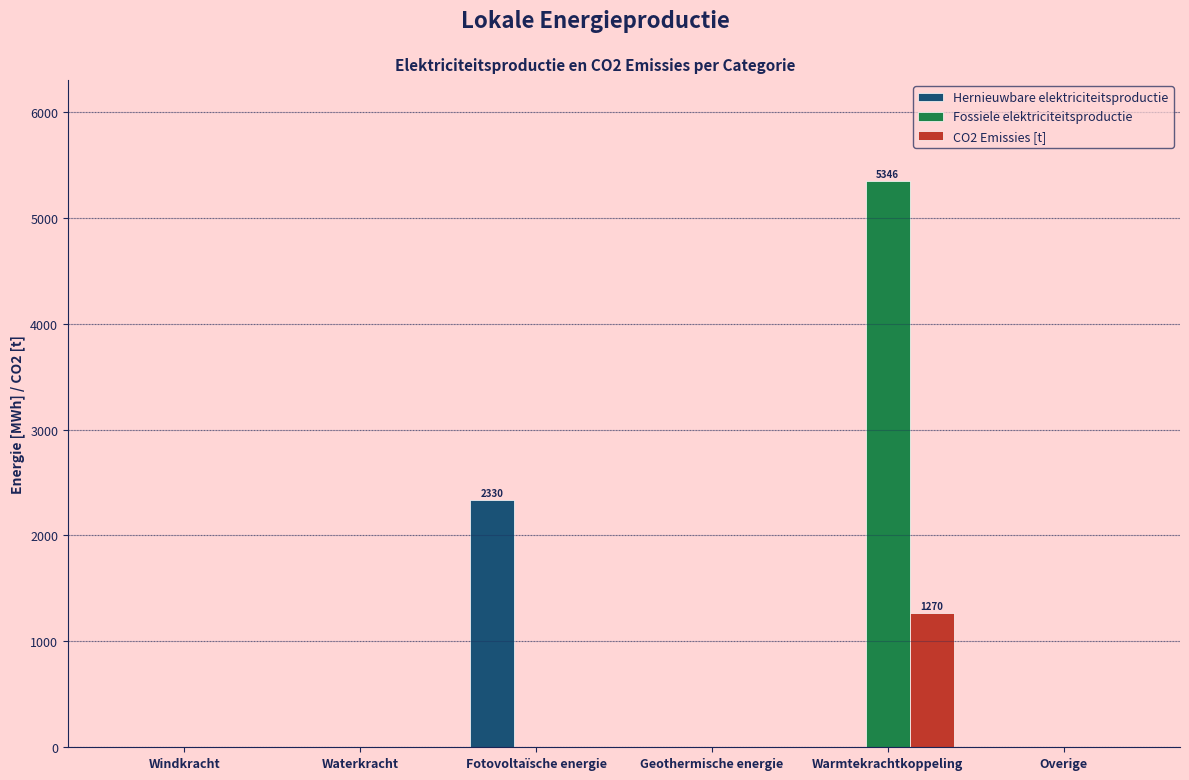

How many groups of bars are there?

6